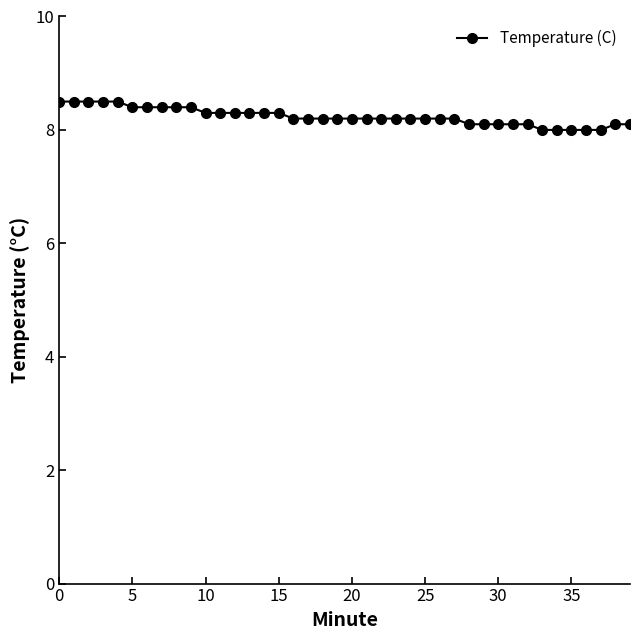

What is the average value?

8.2